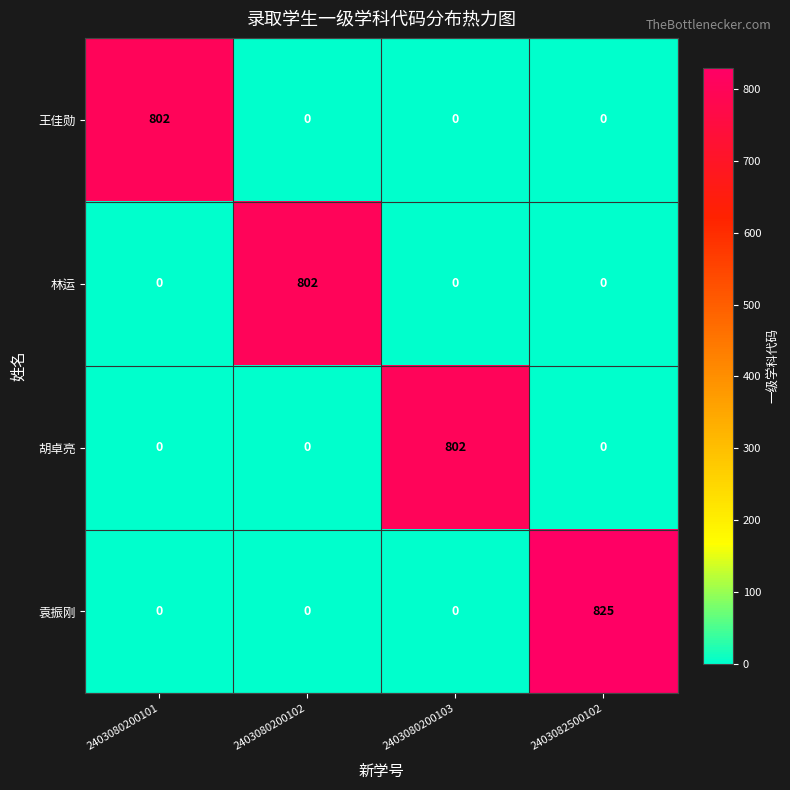

How many categories are shown in the chart?

4